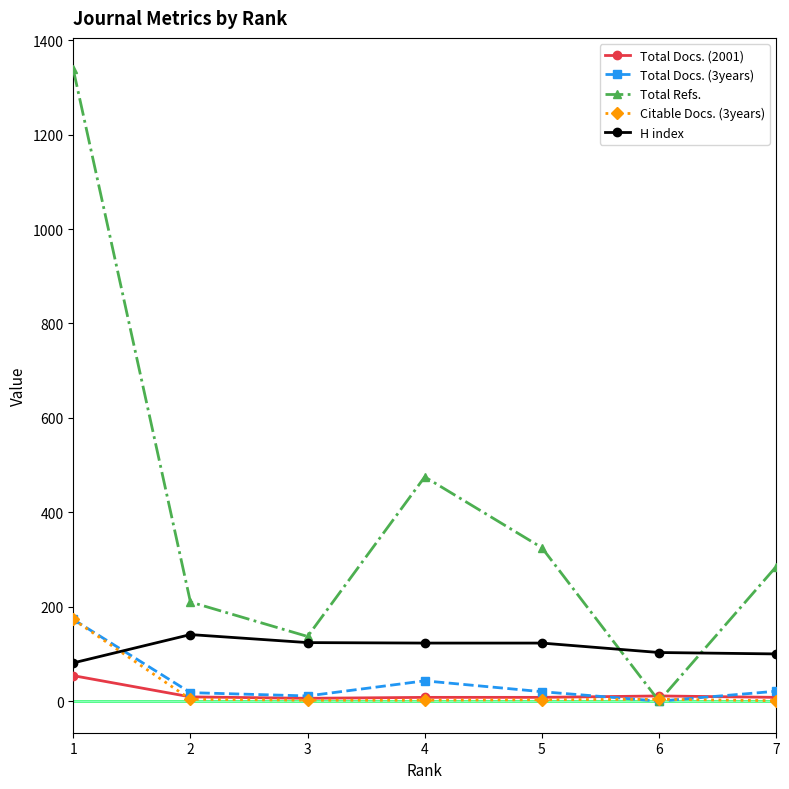

Which series has the largest total across all categories?

Total Refs.